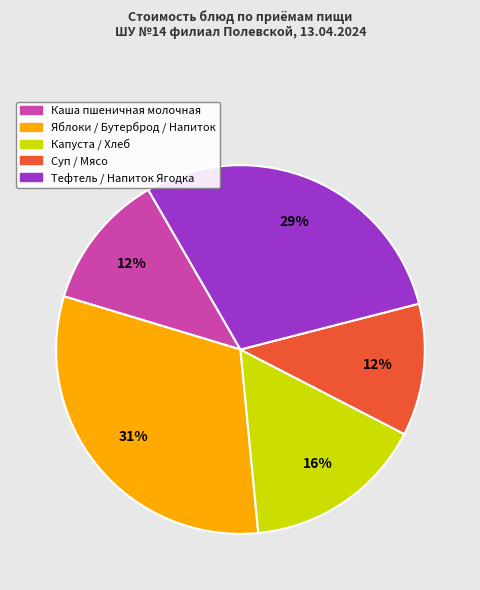

Do Капуста / Хлеб and Суп / Мясо together represent more than half of the pie?

No